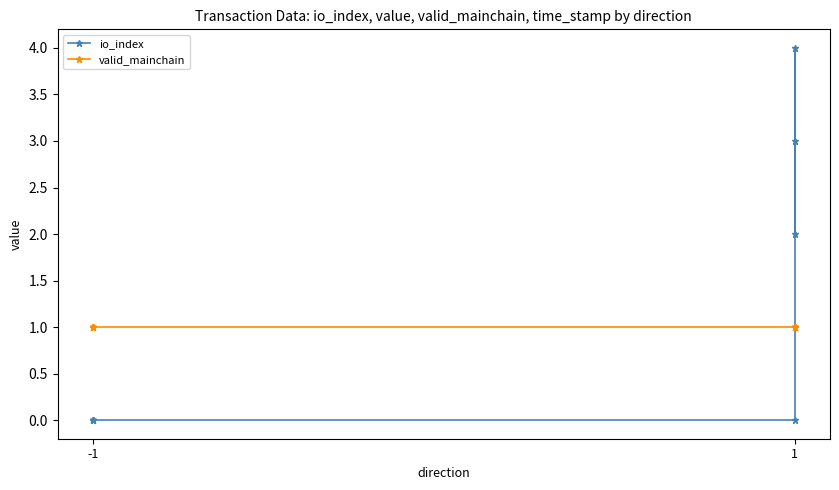

Which category has the lowest value in the io_index series?

-1